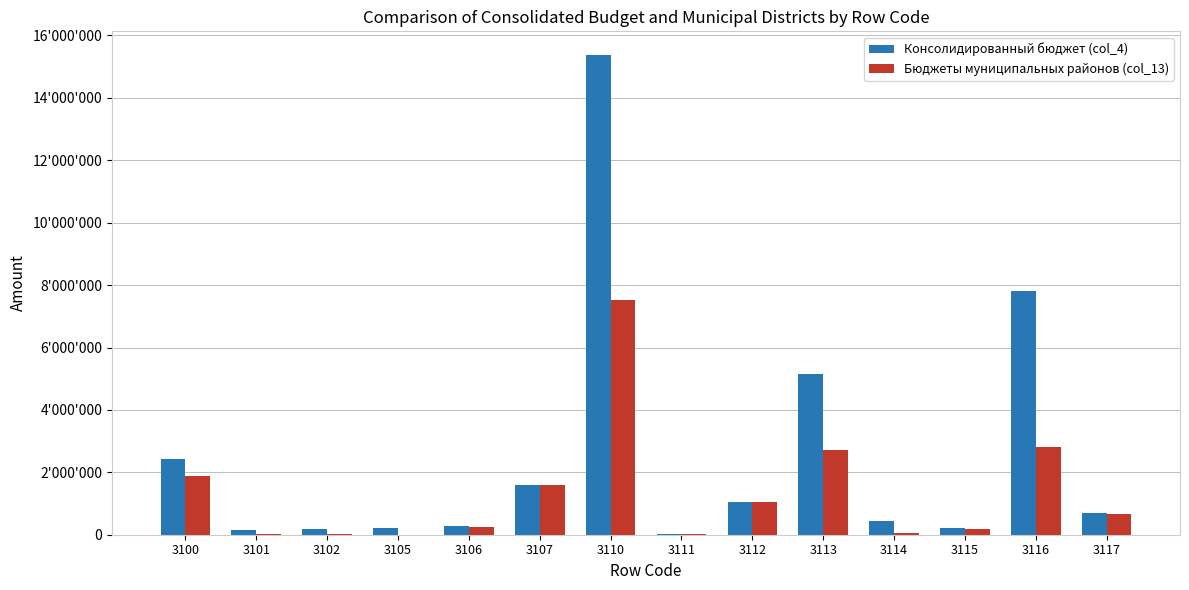

At which category is the sum across all series the highest?

3110